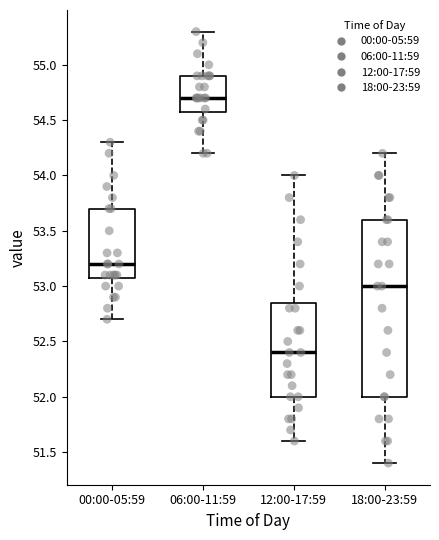

Reading left to right, transcribe this box plot: for each box, give where its median line is, the range the box spans, and where its two whiskers end, as read against the y-axis. The values are not printed on the chart, so give them approximately, as read against the axis.

00:00-05:59: median 53.20, box 53.10 to 53.70, whiskers 52.70 to 54.30
06:00-11:59: median 54.70, box 54.60 to 54.90, whiskers 54.20 to 55.30
12:00-17:59: median 52.40, box 52.00 to 52.85, whiskers 51.60 to 54.00
18:00-23:59: median 53.00, box 52.00 to 53.60, whiskers 51.40 to 54.20